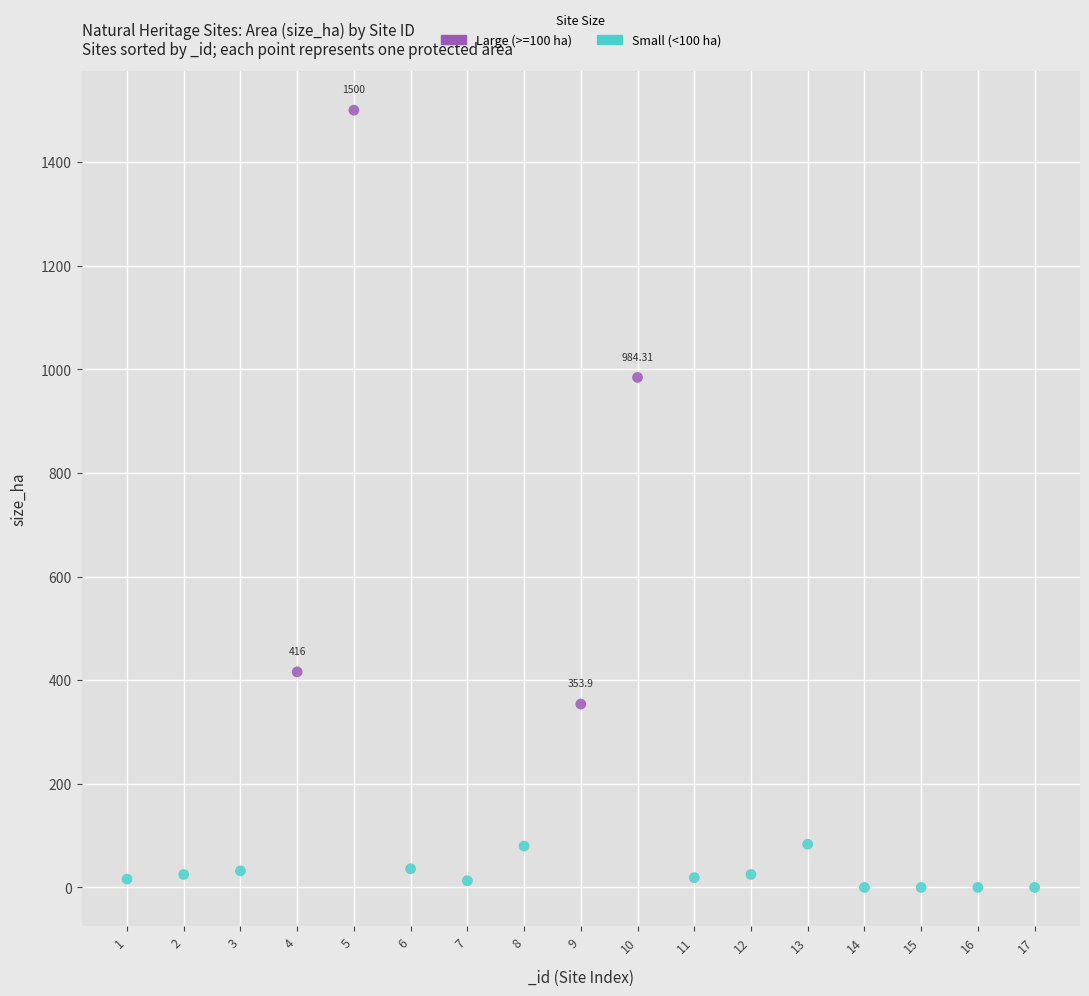

Which series reaches the minimum Y coordinate?

Small (<100 ha)